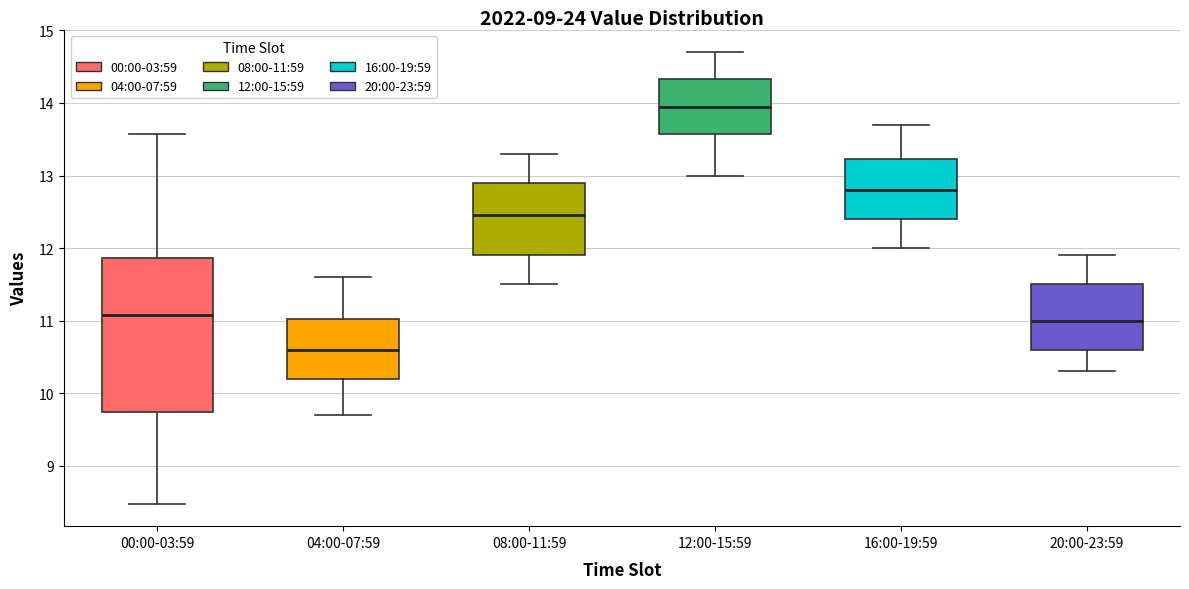

Which box has the highest median line?

12:00-15:59